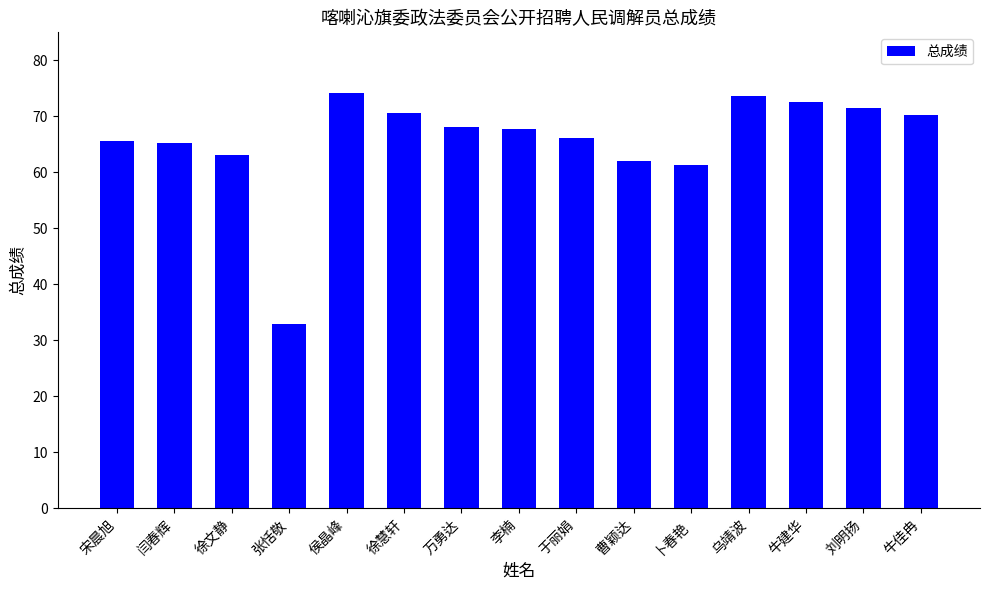

What is the maximum value shown in the chart?

74.2